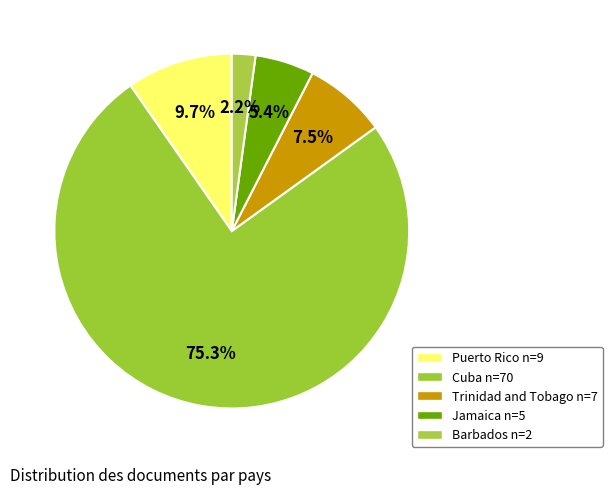

How many slices are in this pie chart?

5